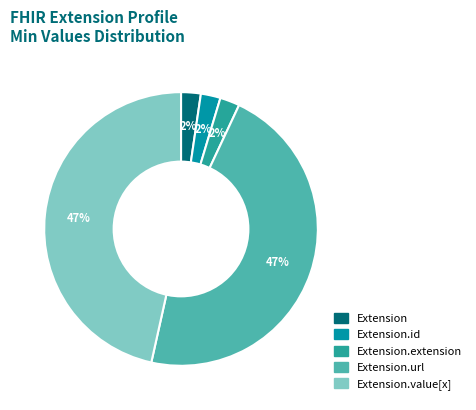

To the nearest percent, what is the average slice percentage?

20%